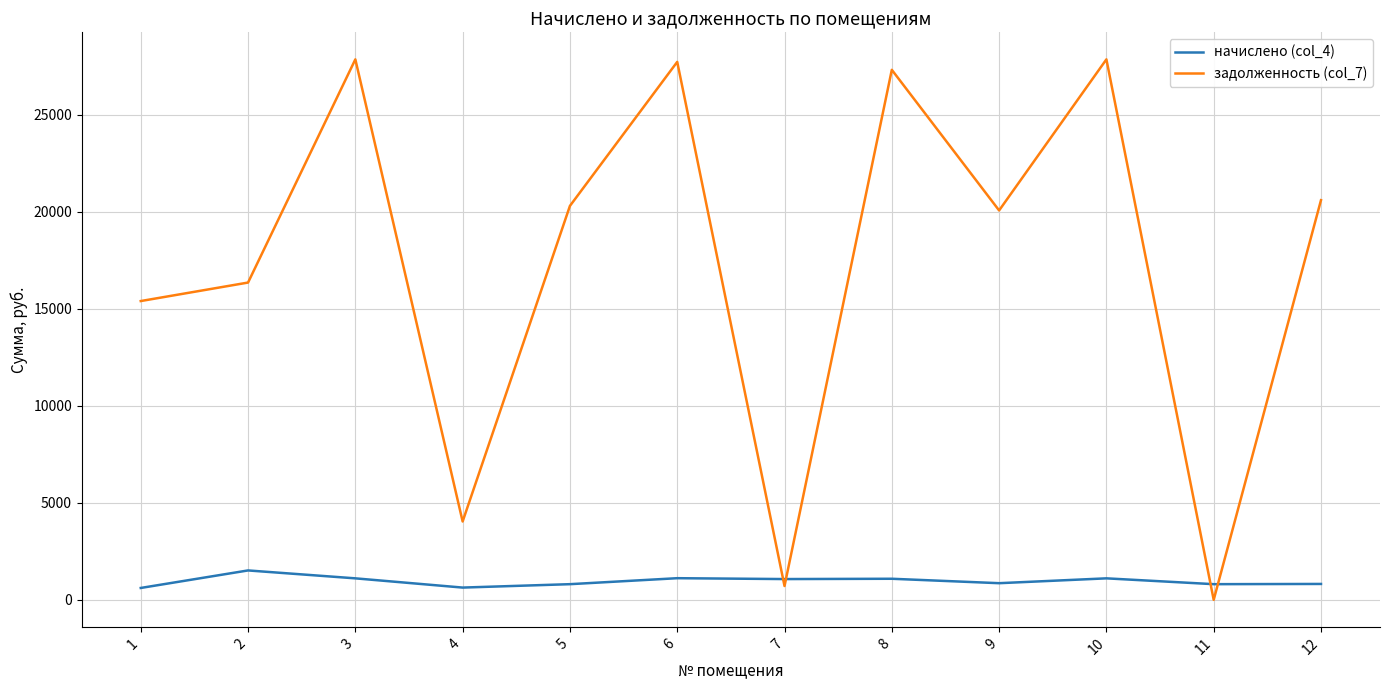

Which series has the largest total across all categories?

задолженность (col_7)